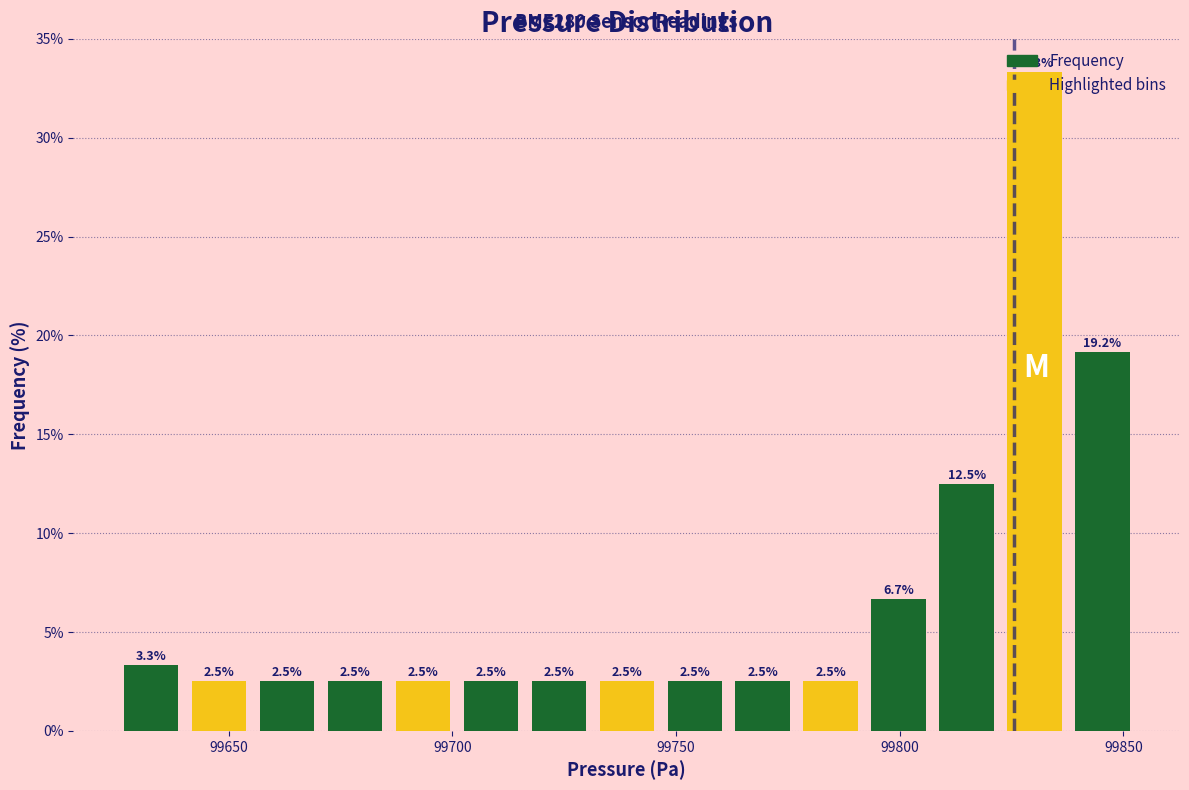

Around what value on the x-axis is the tallest bar? Give the approximate position of its centre, as read against the axis.

99830